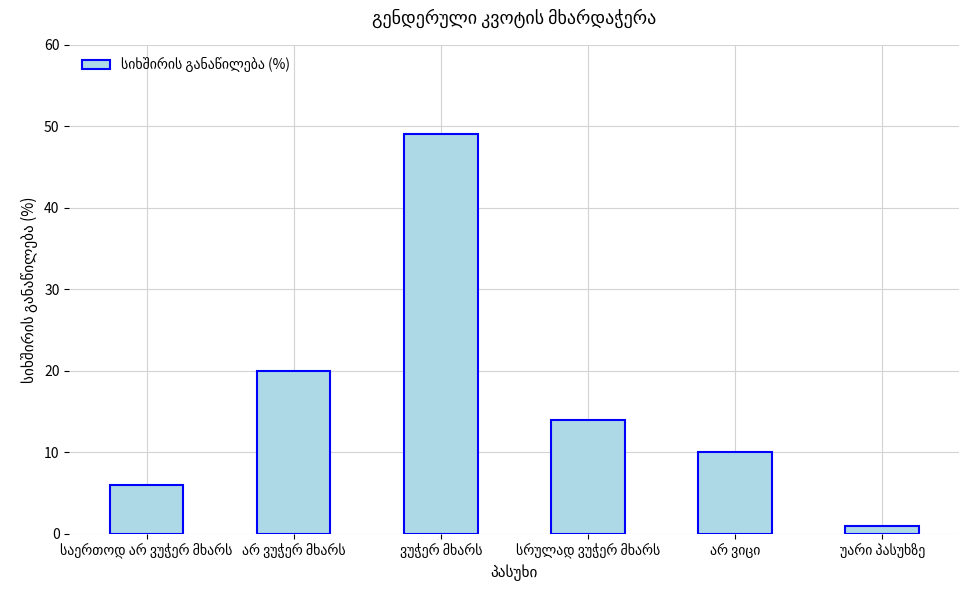

What is the minimum value shown in the chart?

1